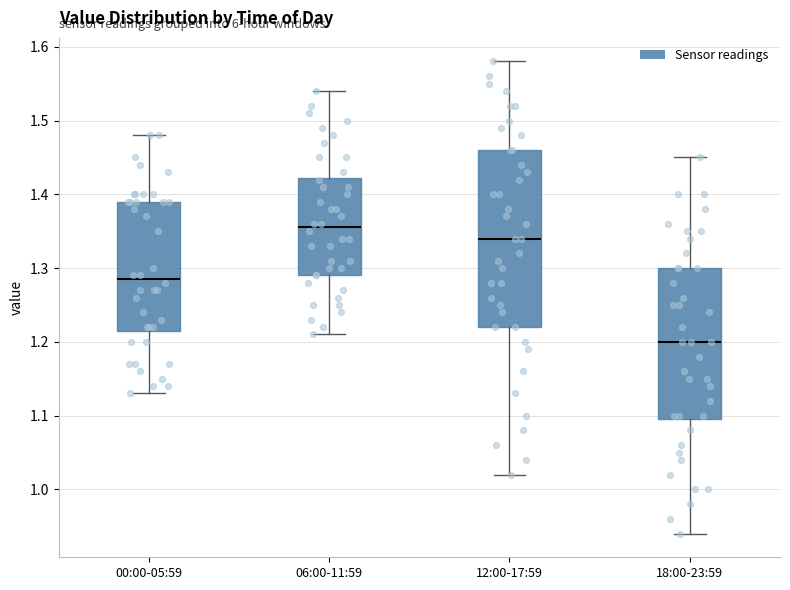

Comparing the boxes themselves (not the whiskers), which one is the tallest?

12:00-17:59